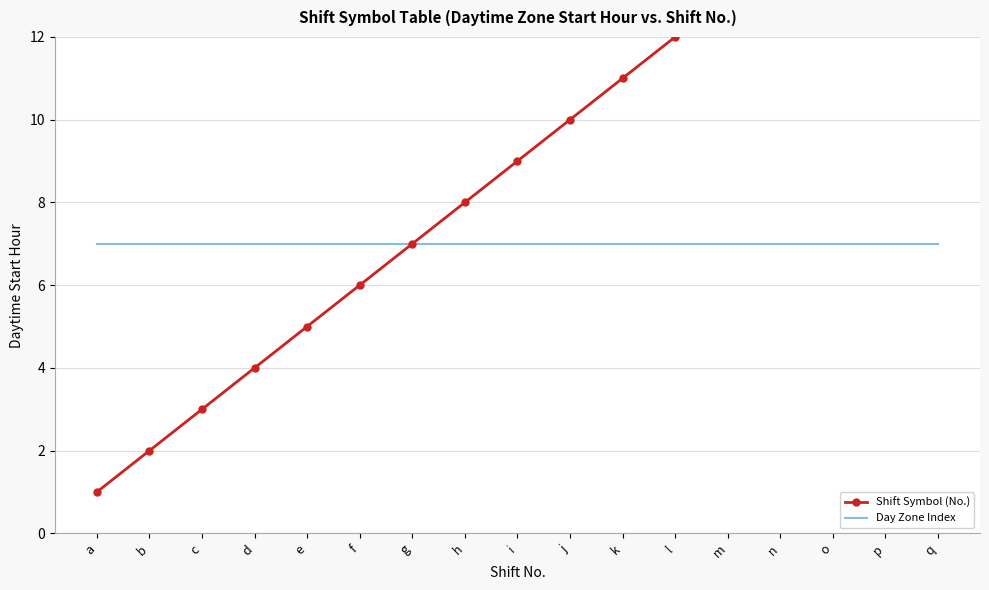

Between n and l, which is larger?

n